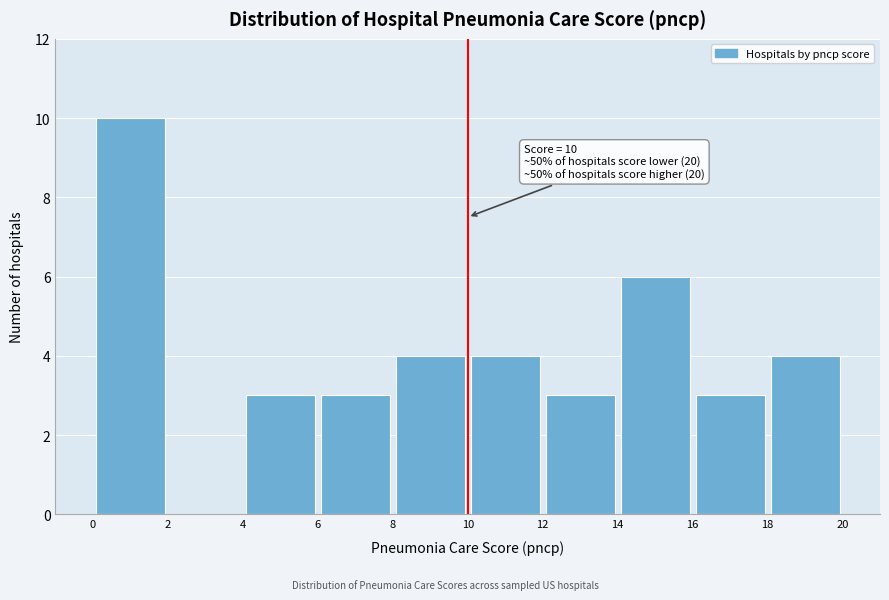

Which range on the x-axis has the tallest bar?

0 to 2